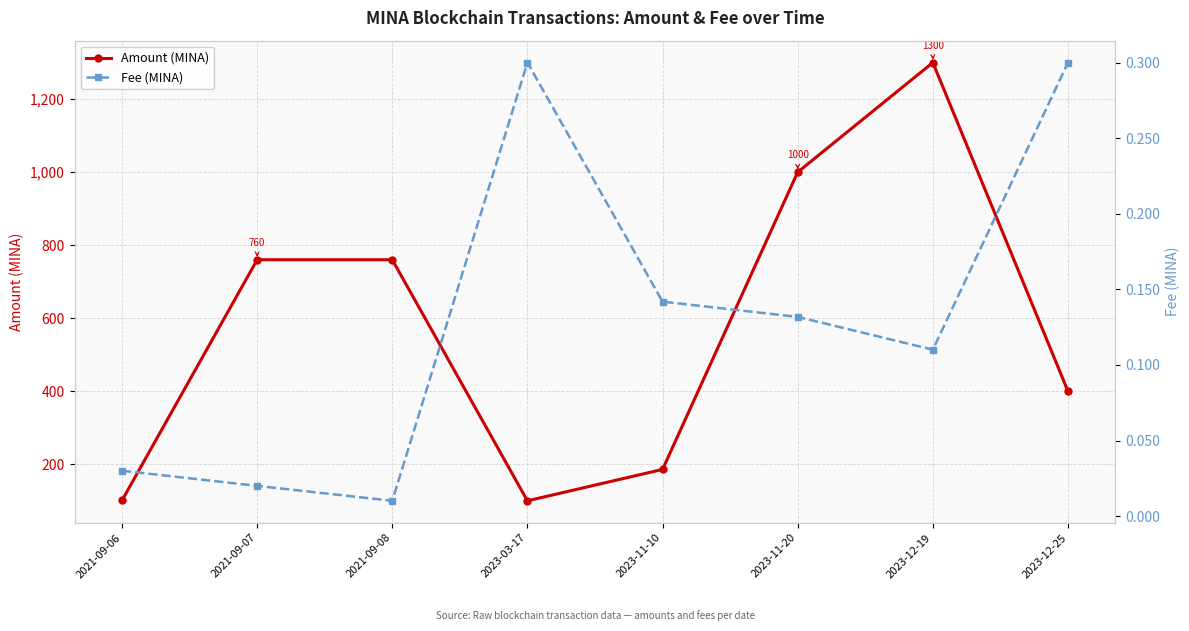

What are all the series names shown in the legend?

Amount (MINA), Fee (MINA)